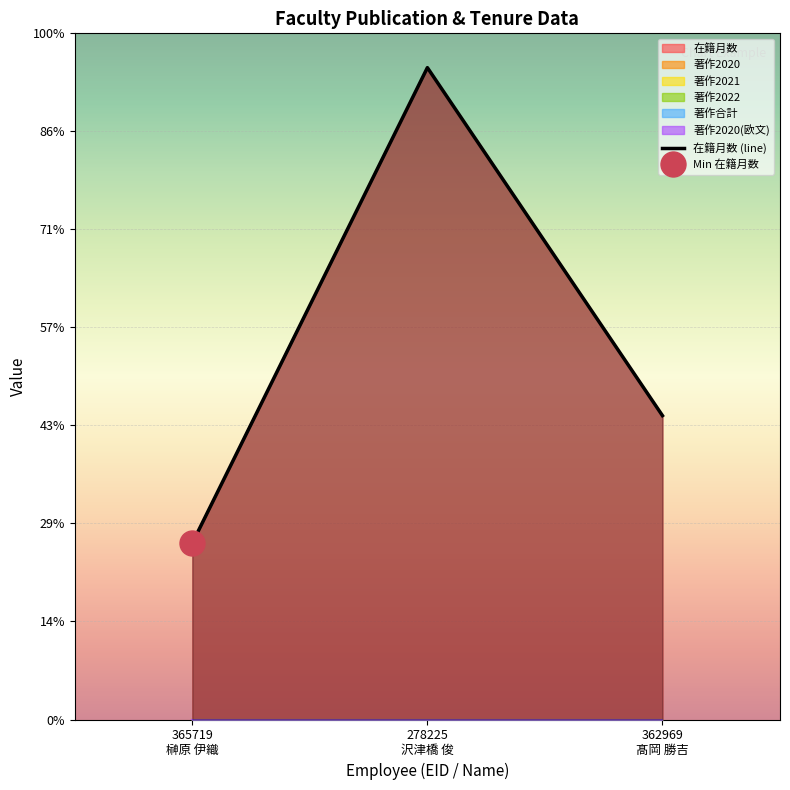

Reading right to left, list all the values displayed in this chart.

在籍月数: 62	133	36
著作2020: 0	0	0
著作2021: 0	0	0
著作2022: 0	0	0
著作合計: 0	0	0
著作2020(欧文): 0	0	0